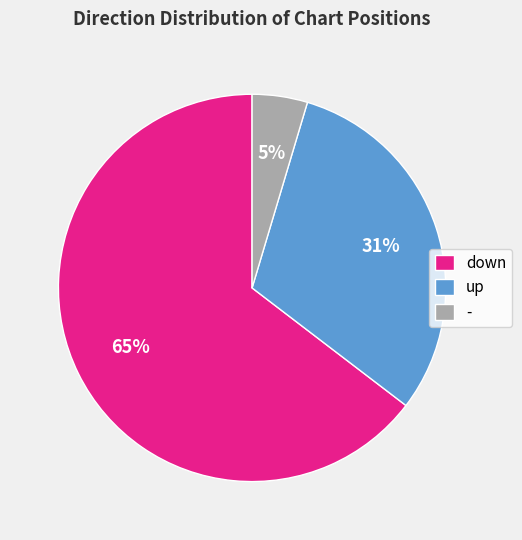

The up slice represents 22% of the pie. True or false?

False